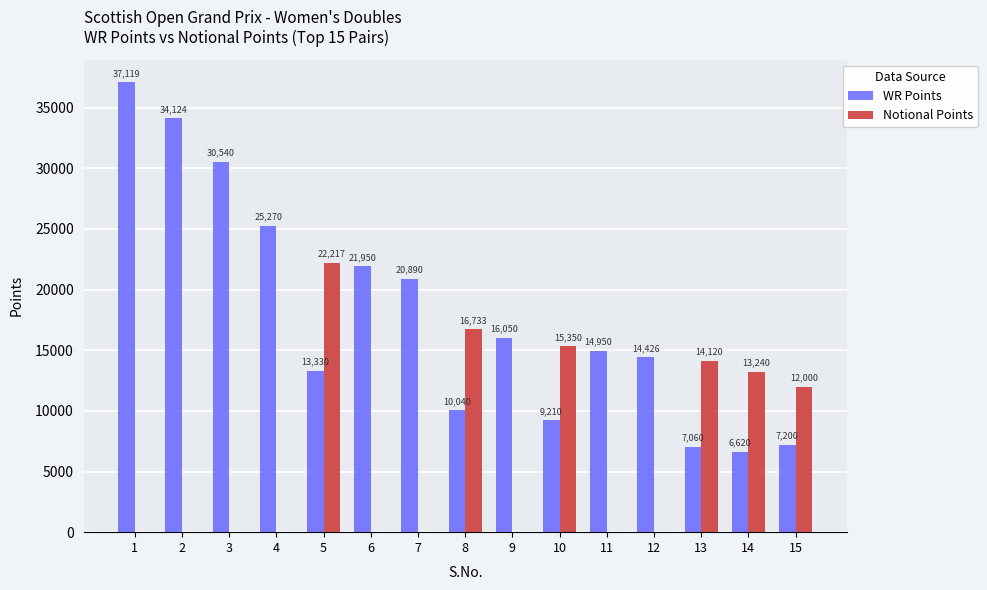

What is the average value of the Notional Points series?

6244